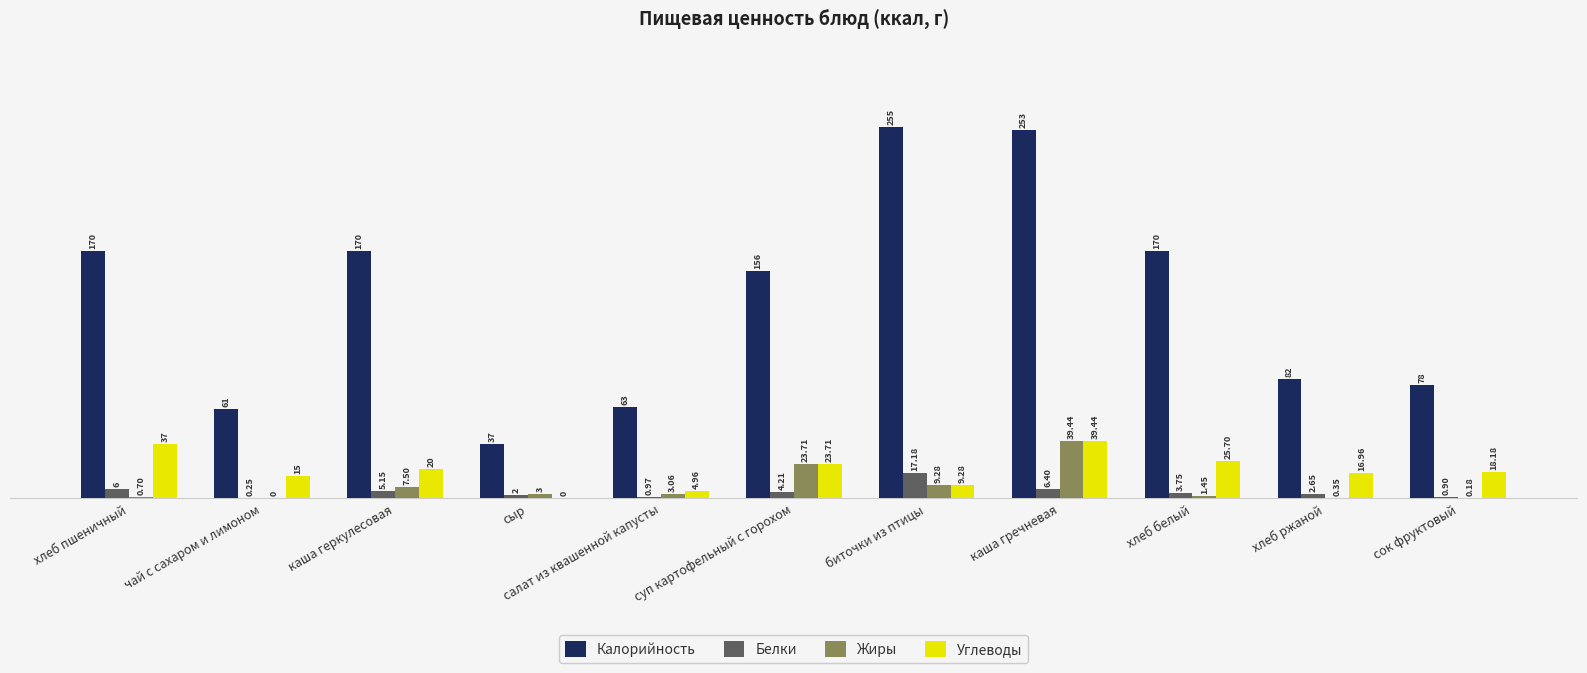

At which label does Калорийность first exceed 156?

хлеб пшеничный